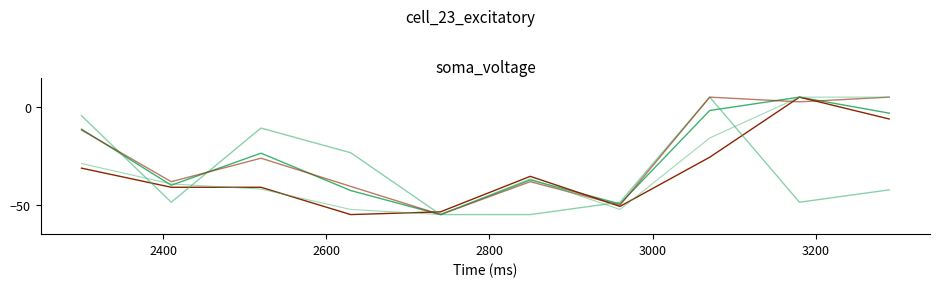

How many lines are shown in the chart?

5